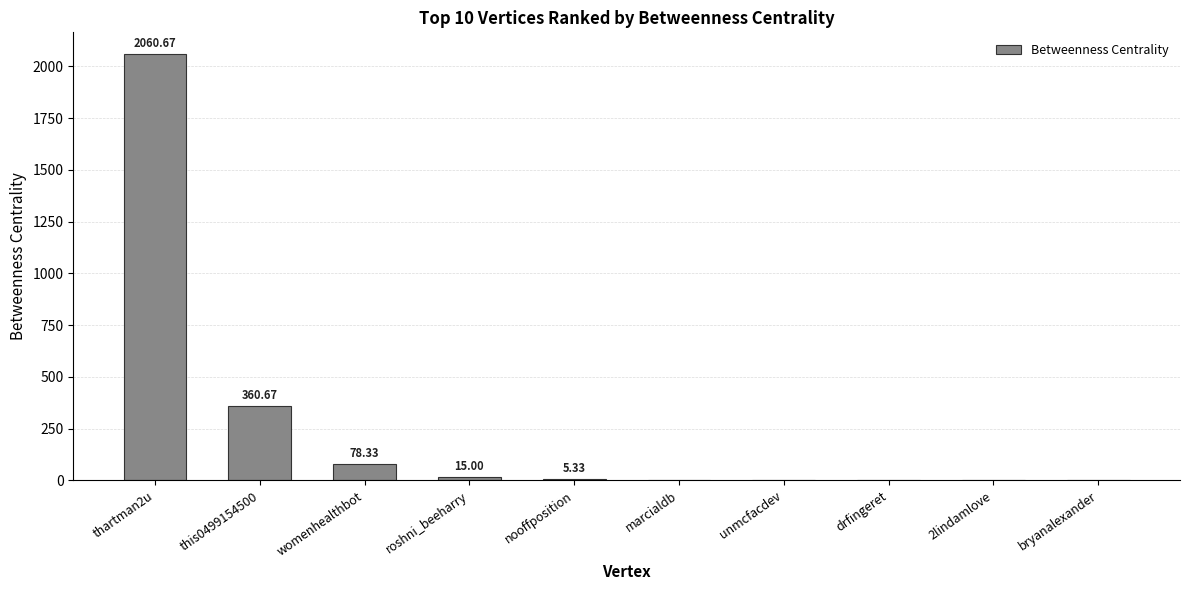

What is the sum of all values?

2520.0